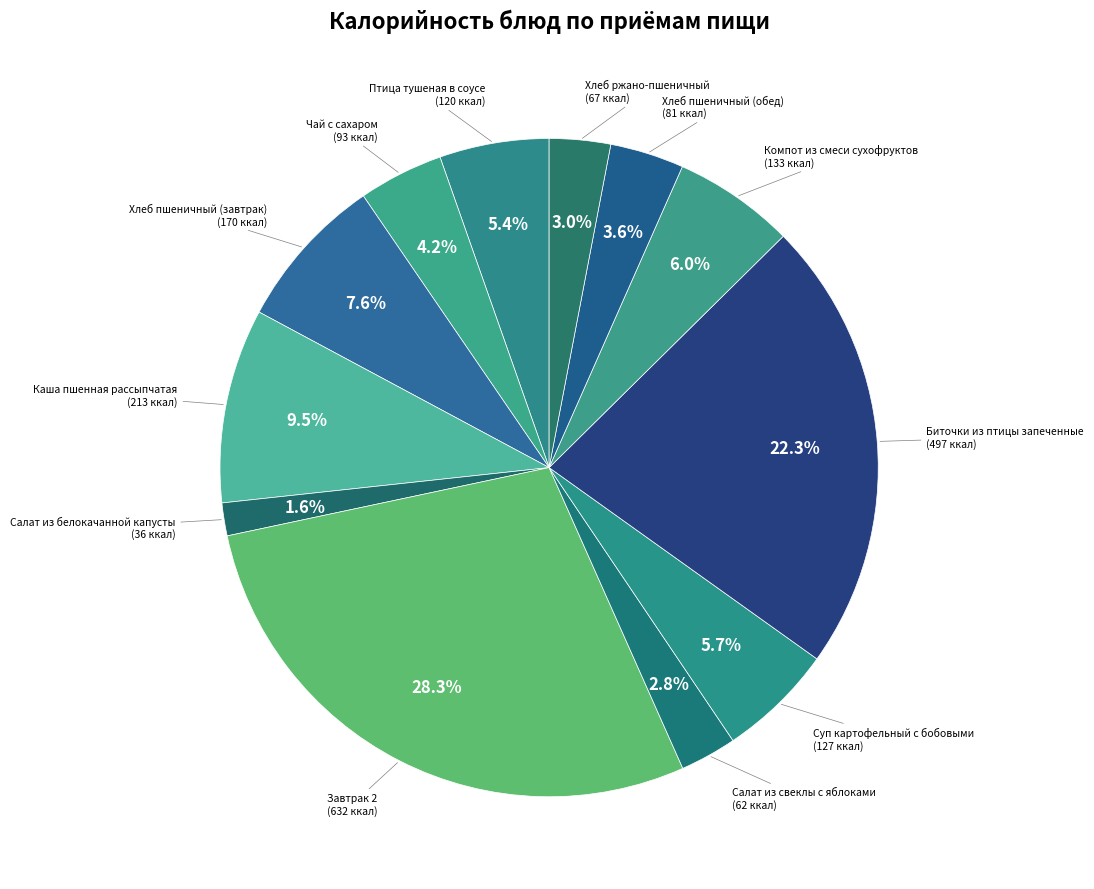

Count the number of slices in the pie.

12